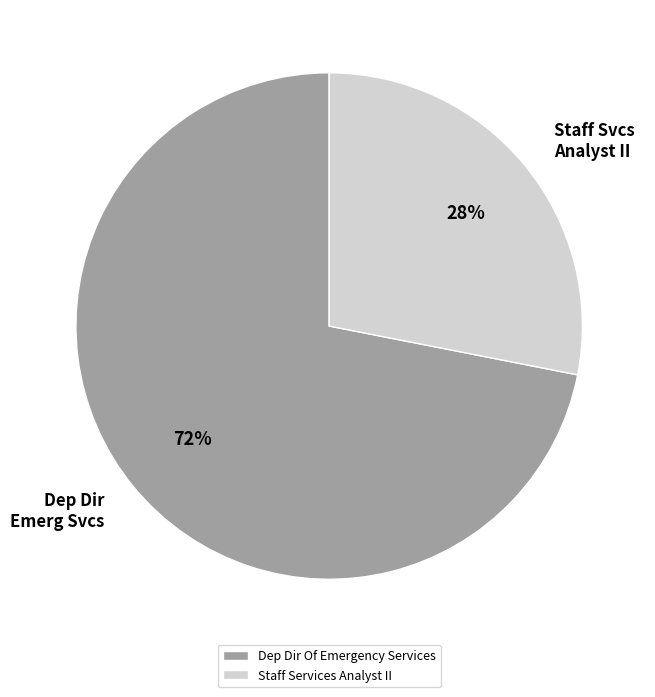

How many slices are in this pie chart?

2